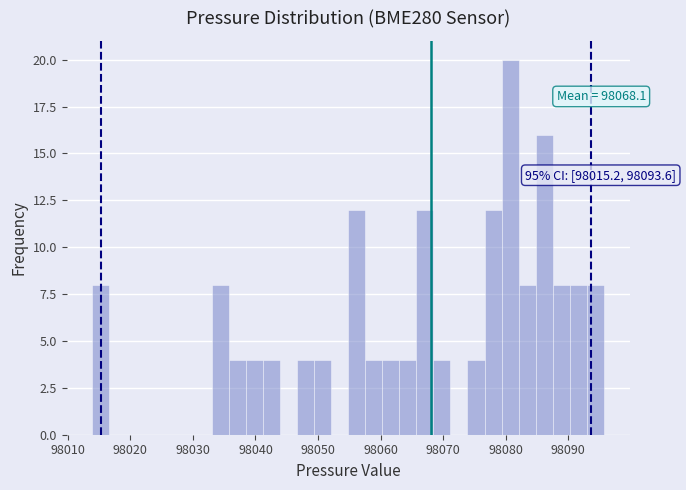

Read against the x-axis, roughly where is the centre of the tallest bar?

98081